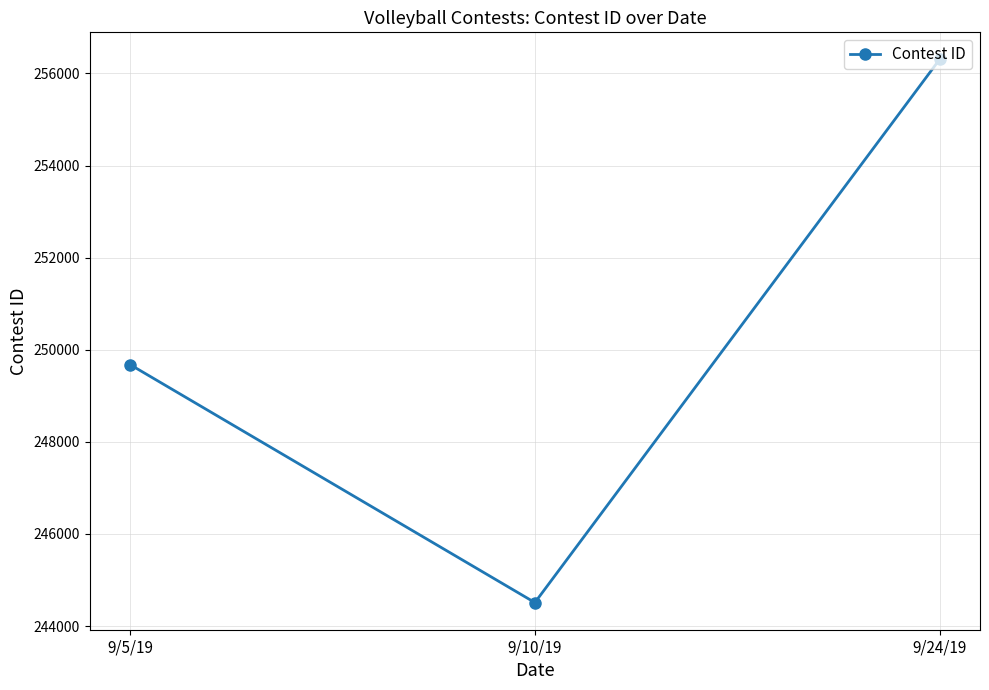

What is the maximum value shown in the chart?

256304